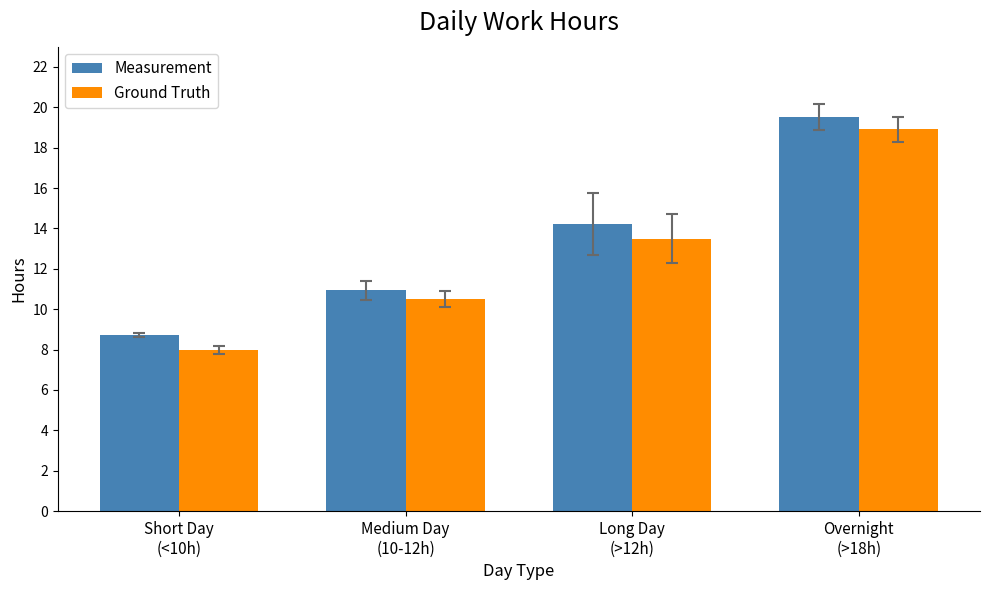

What is the difference between the second highest and second lowest values in the Measurement series?

3.3